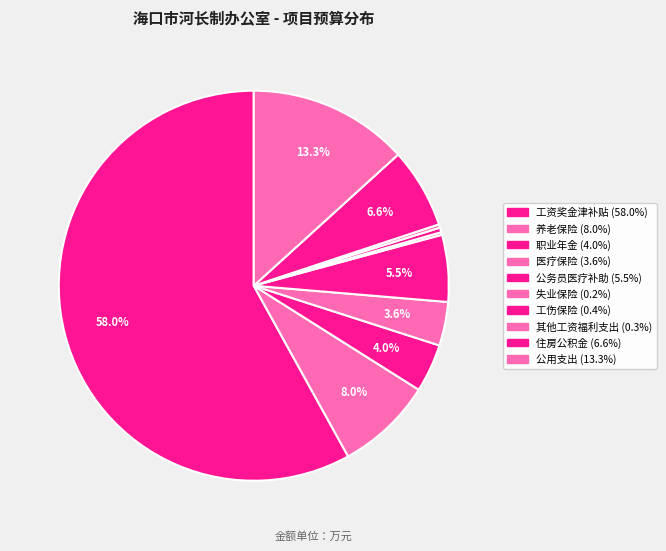

To the nearest percent, what is the combined percentage of 其他工资福利支出 and 公用支出?

14%